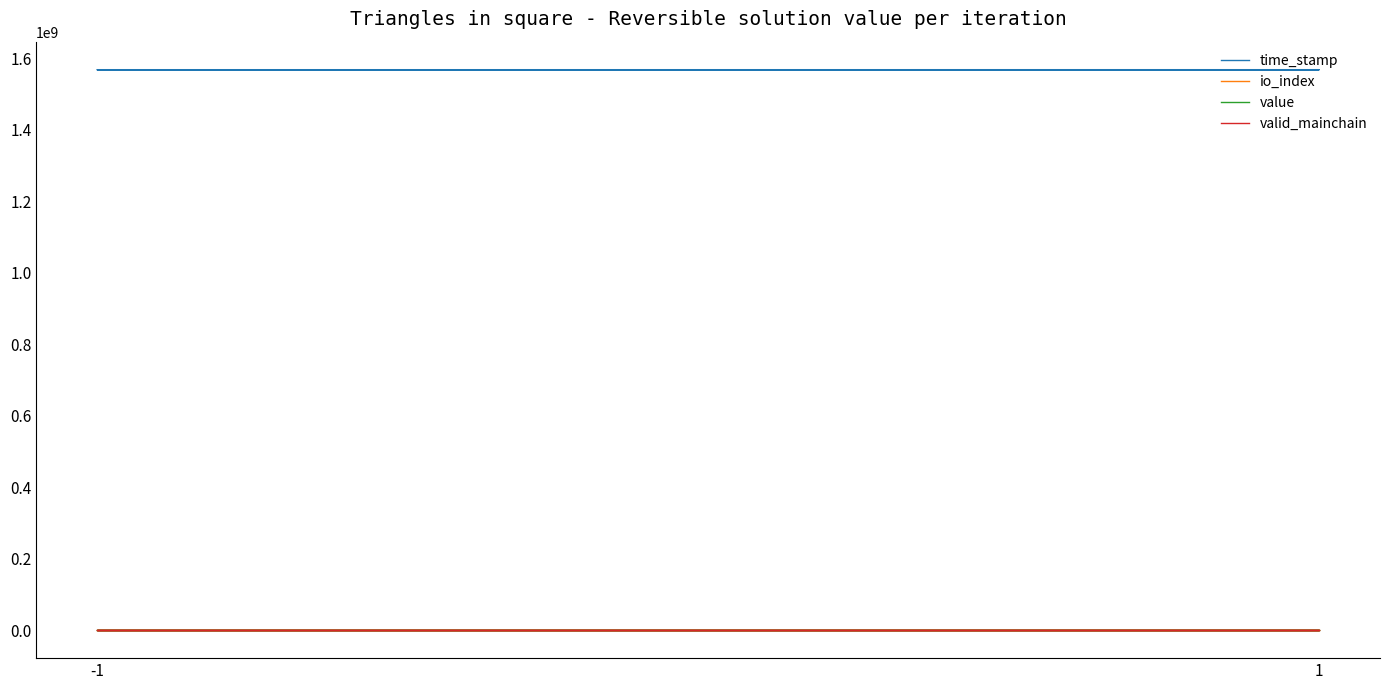

How many values in the time_stamp series exceed 1567766101?

1